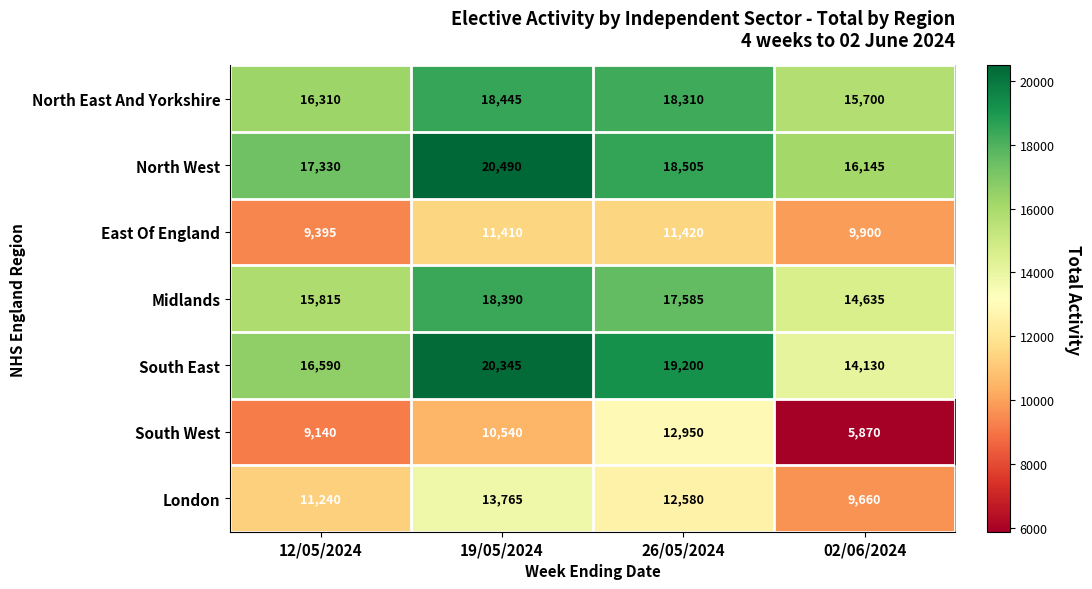

Between 19/05/2024 and 02/06/2024, which series saw the biggest shift?

South East